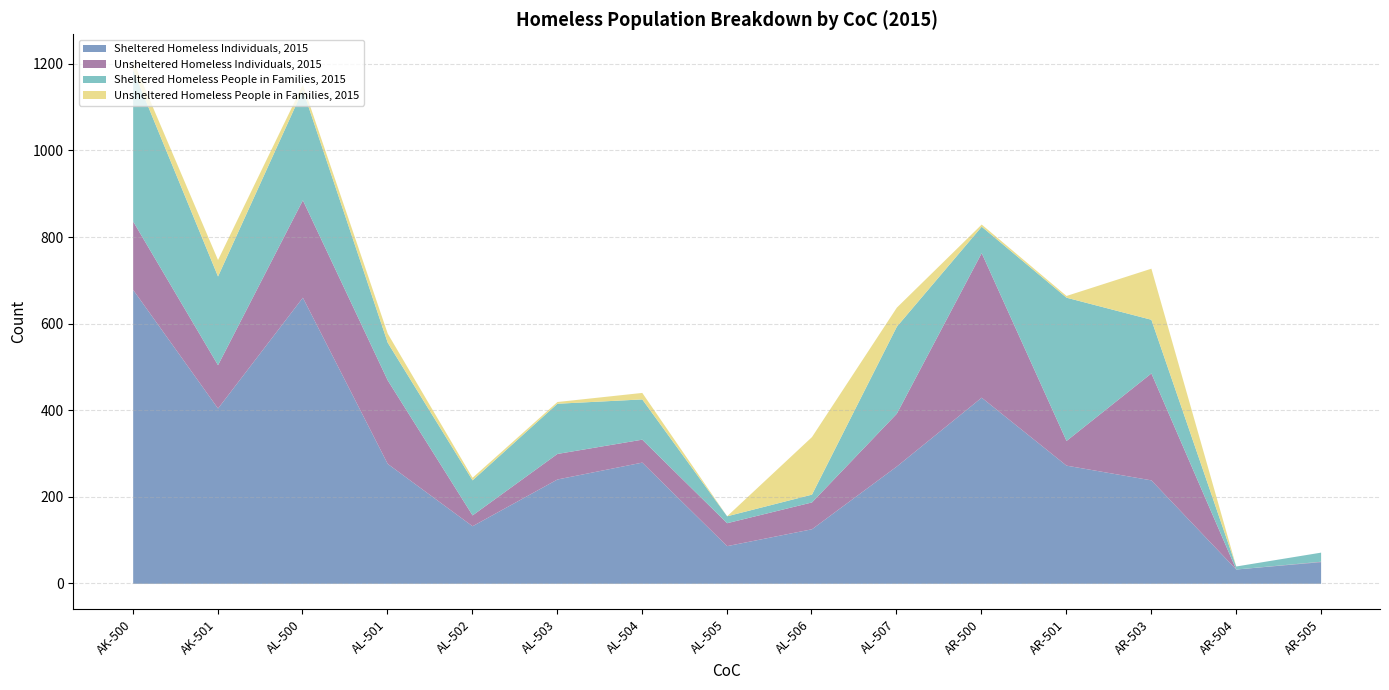

What are all the series names shown in the legend?

Sheltered Homeless Individuals, 2015, Unsheltered Homeless Individuals, 2015, Sheltered Homeless People in Families, 2015, Unsheltered Homeless People in Families, 2015